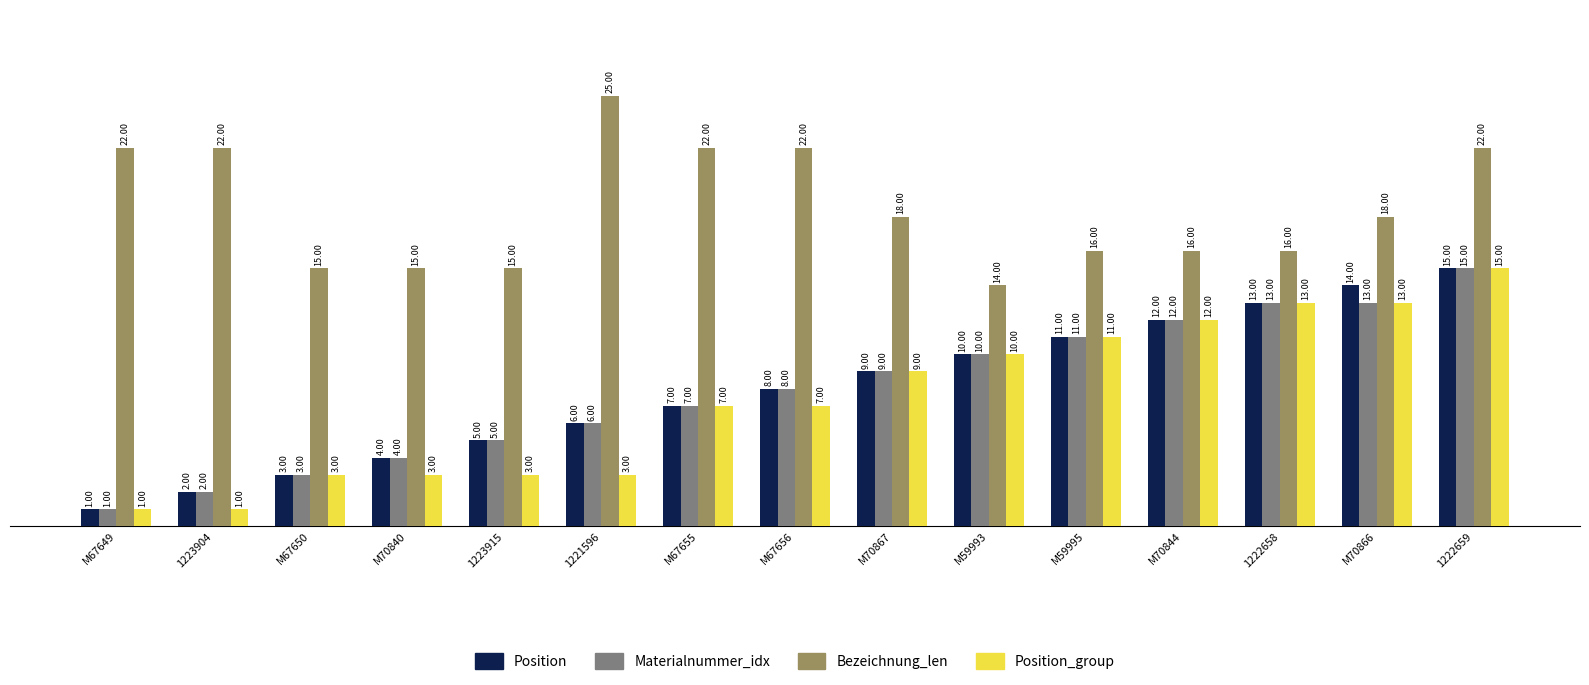

Which series has the largest total across all categories?

Bezeichnung_len